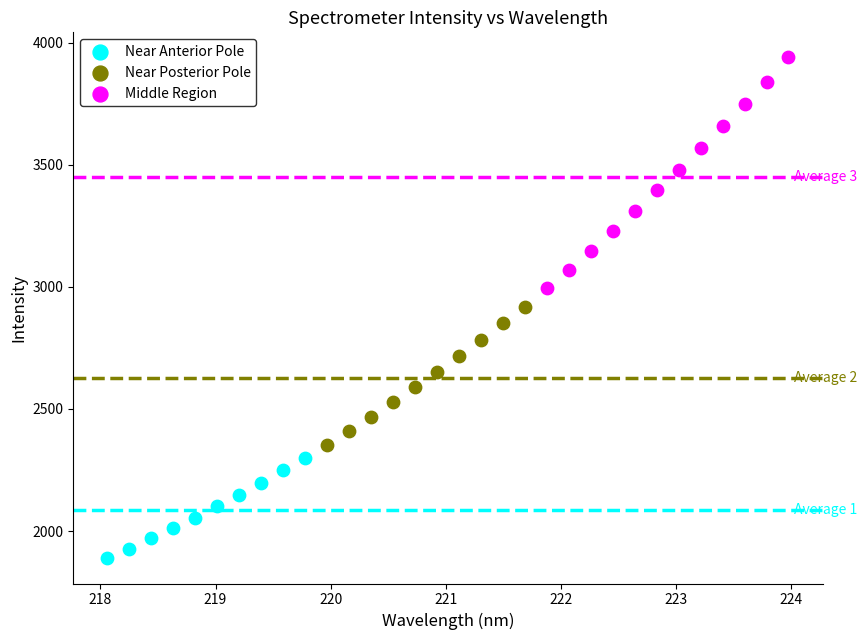

Which series has the largest Y range (max minus min)?

Middle Region